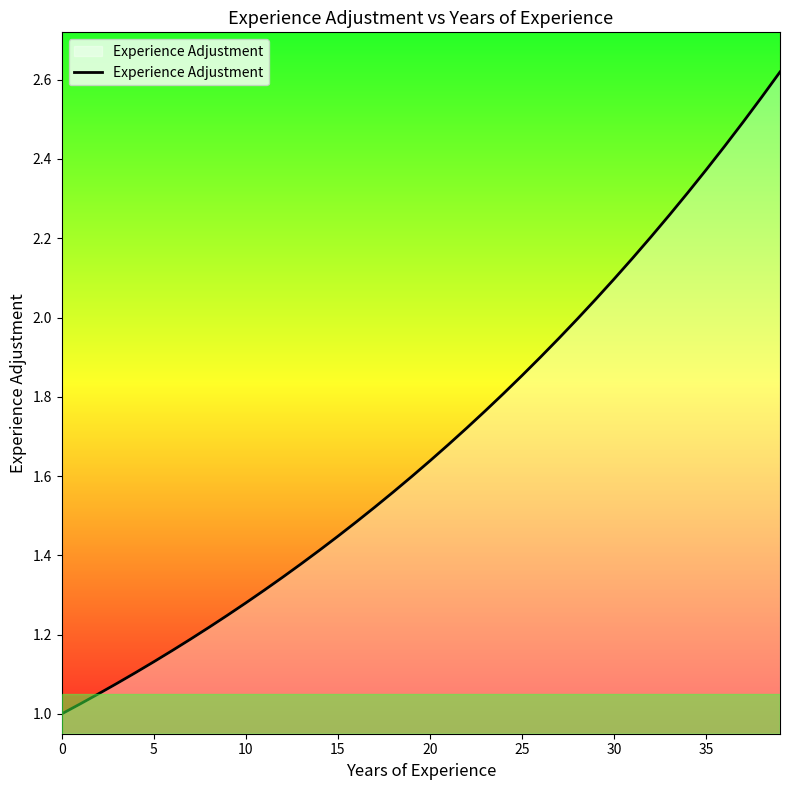

Does the chart display data point markers on the line(s)?

No